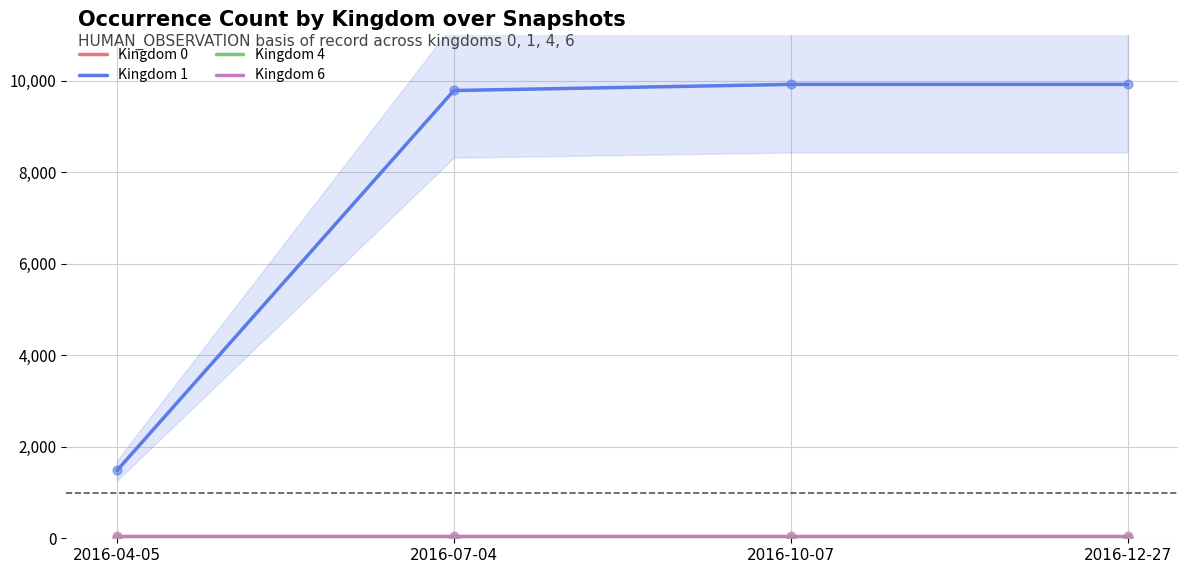

Which series has the widest spread of Y values?

Kingdom 1